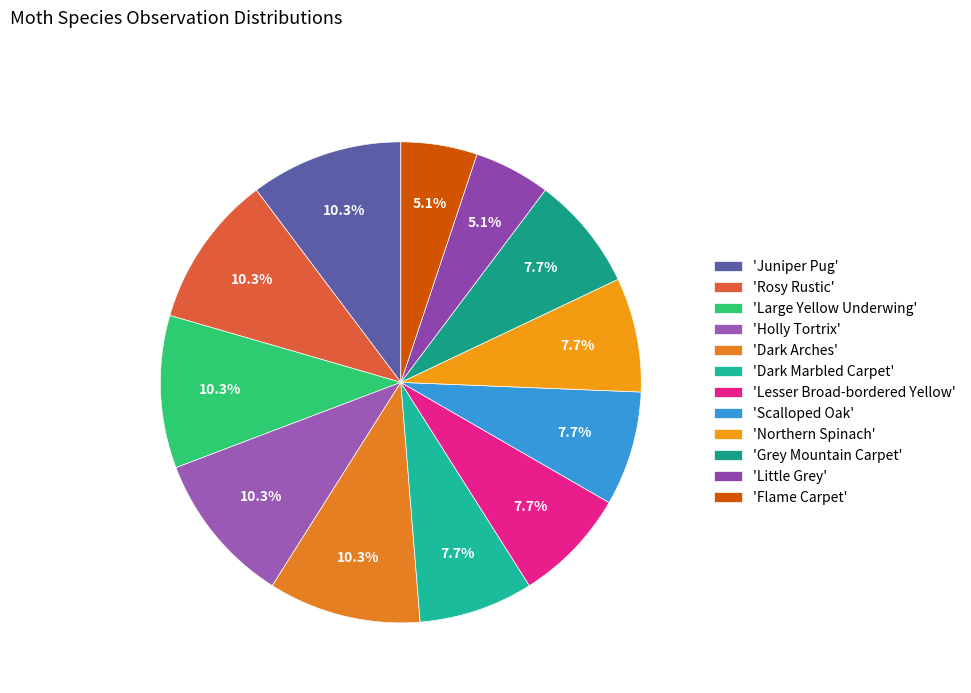

To the nearest percent, what is the difference between the largest and smallest slice percentages?

5%